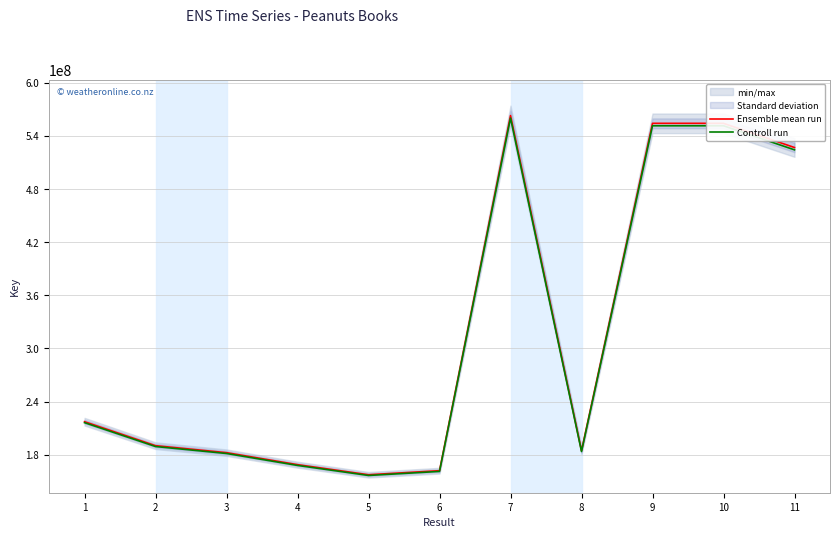

List the series in order of their overall mean, lowest first.

Controll run, Ensemble mean run